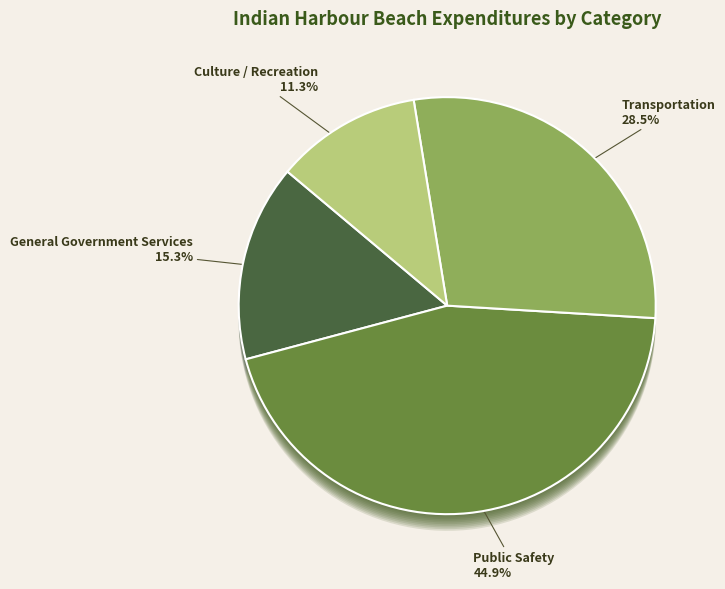

To the nearest percent, what is the combined percentage of Public Safety and General Government Services?

60%